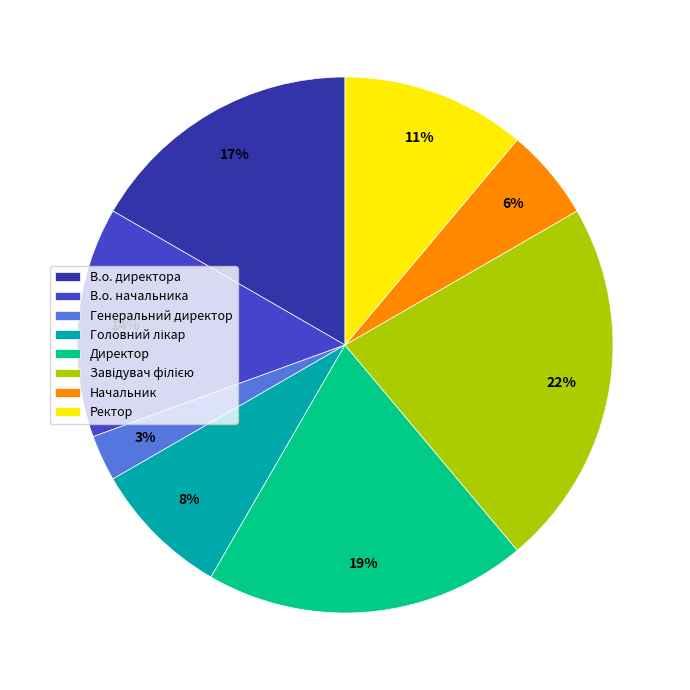

To the nearest percent, what is the difference between the largest and smallest slice percentages?

19%